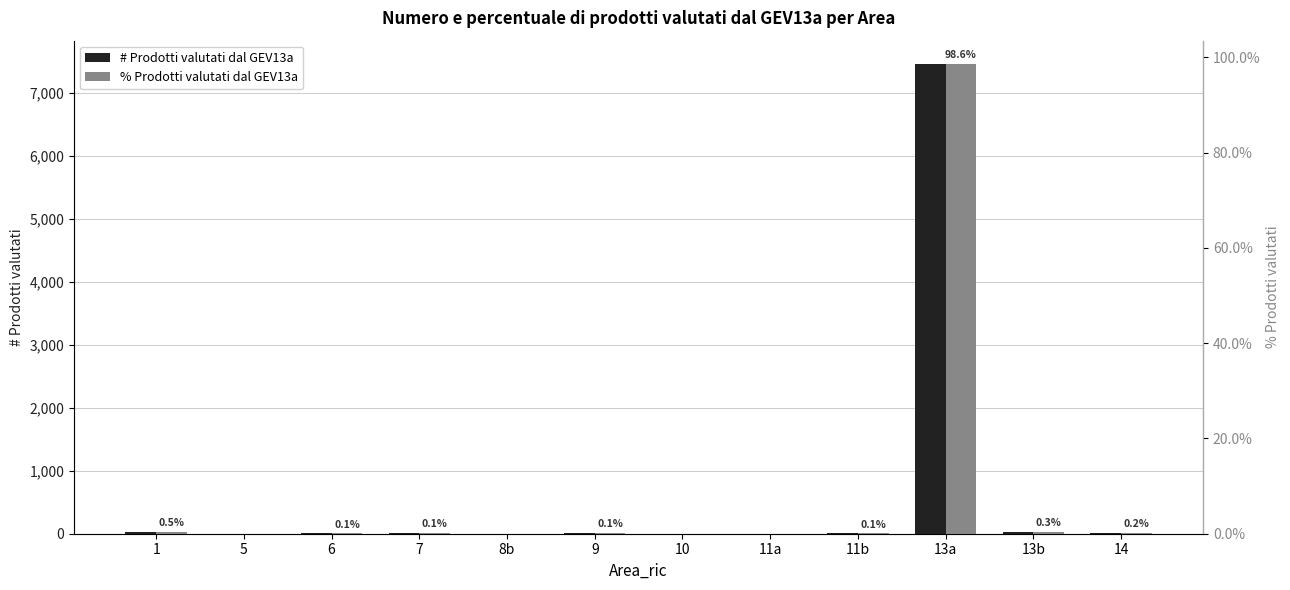

Does the chart contain stacked bars?

No